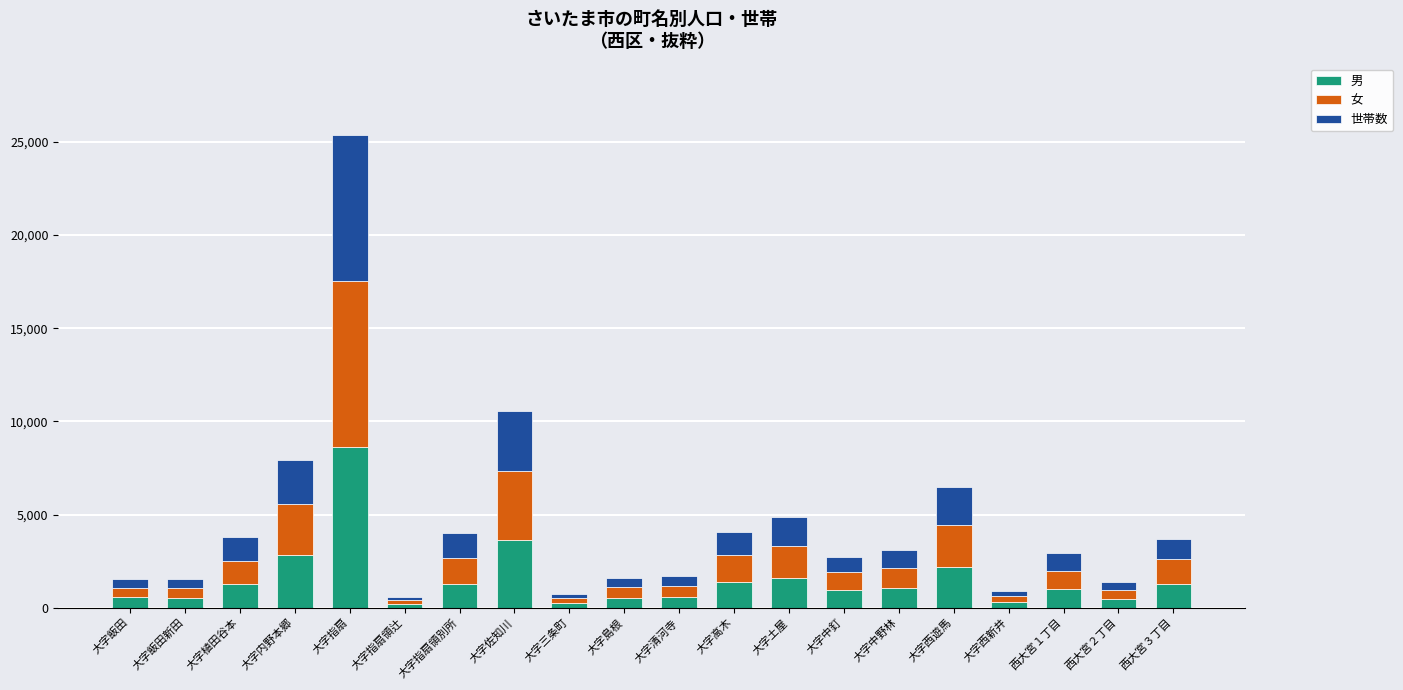

What is the total value across all series at 大字佐知川?

10549